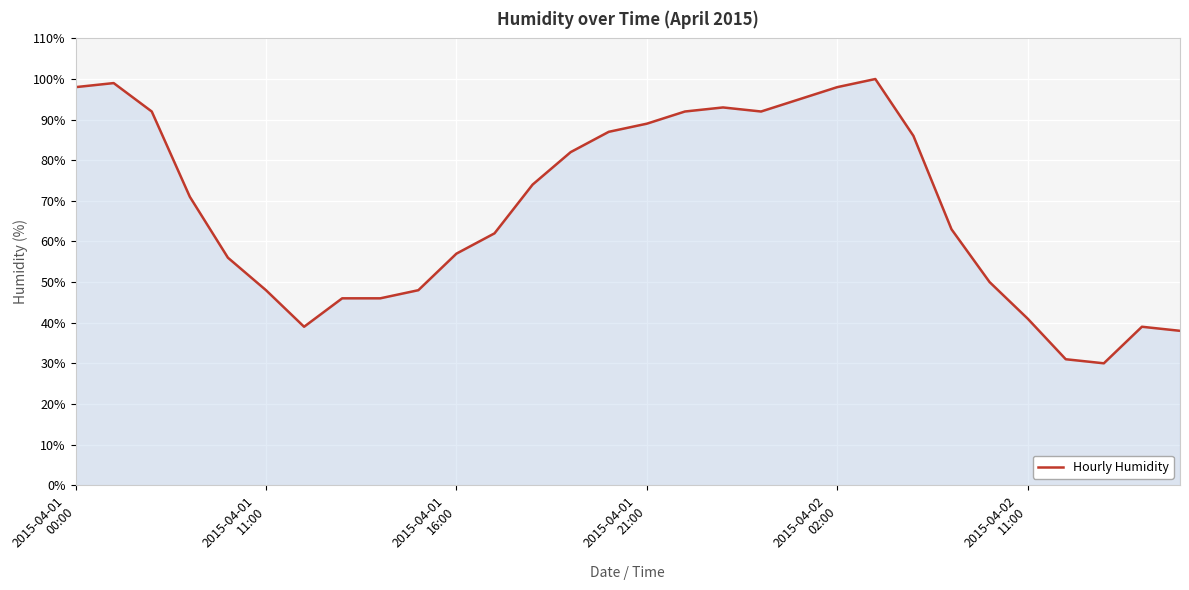

What is the smallest value displayed?

30